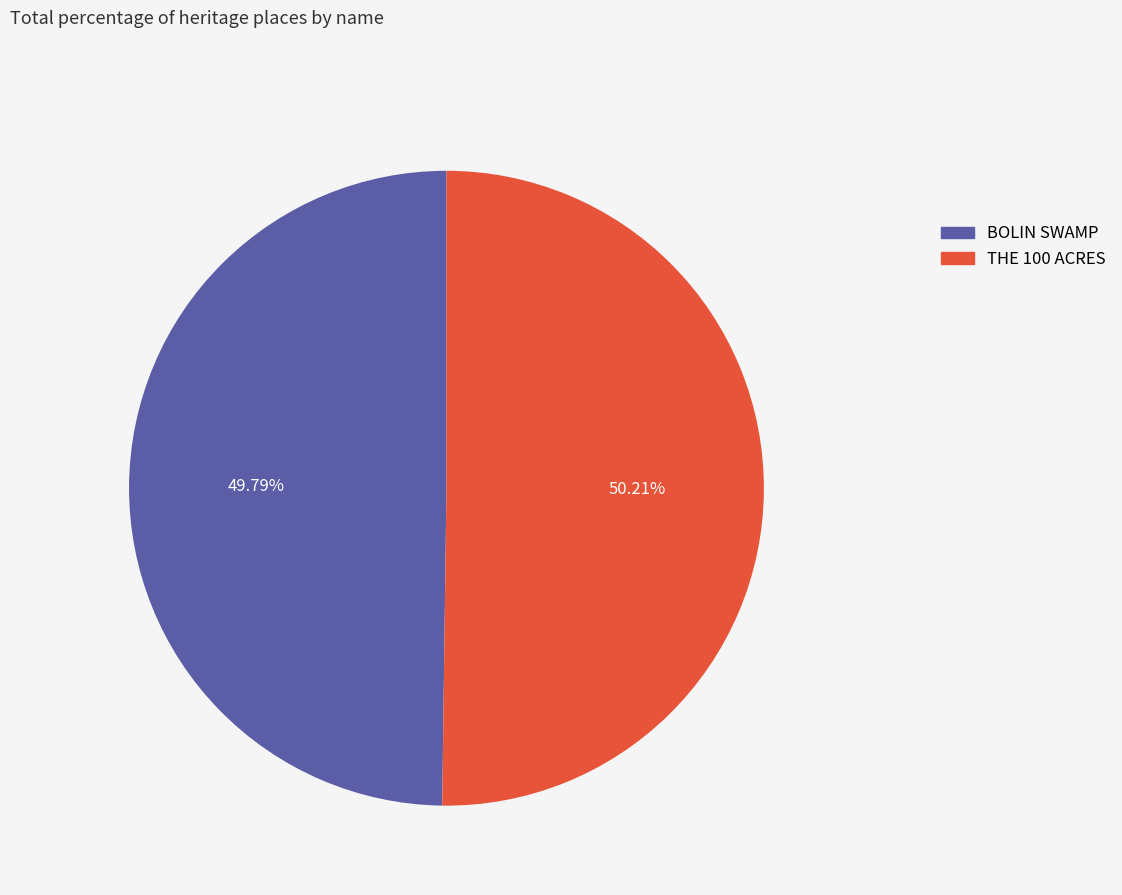

Combined, do THE 100 ACRES and BOLIN SWAMP account for over 50%?

Yes